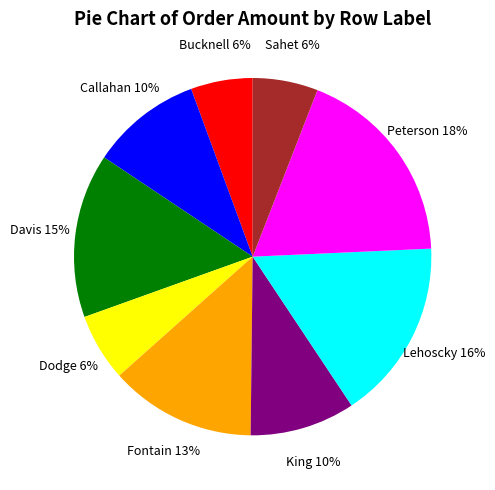

To the nearest percent, what is the difference between the Callahan and Sahet slice percentages?

4%